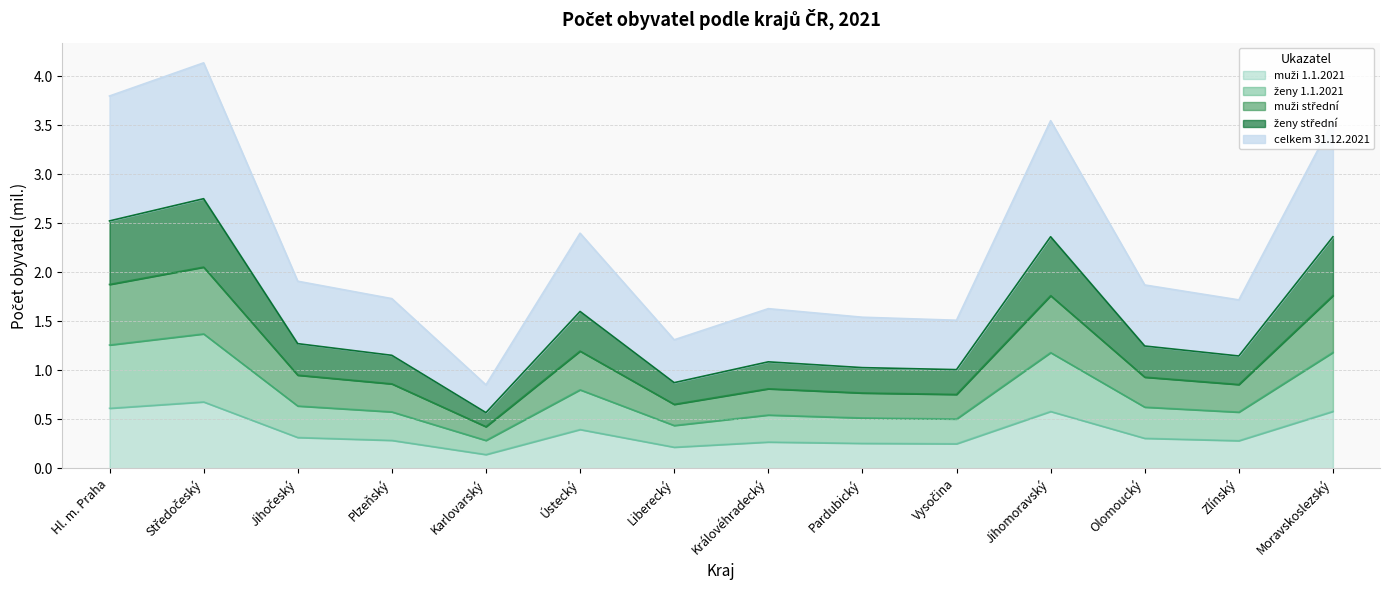

Does the chart have visible grid lines?

Yes